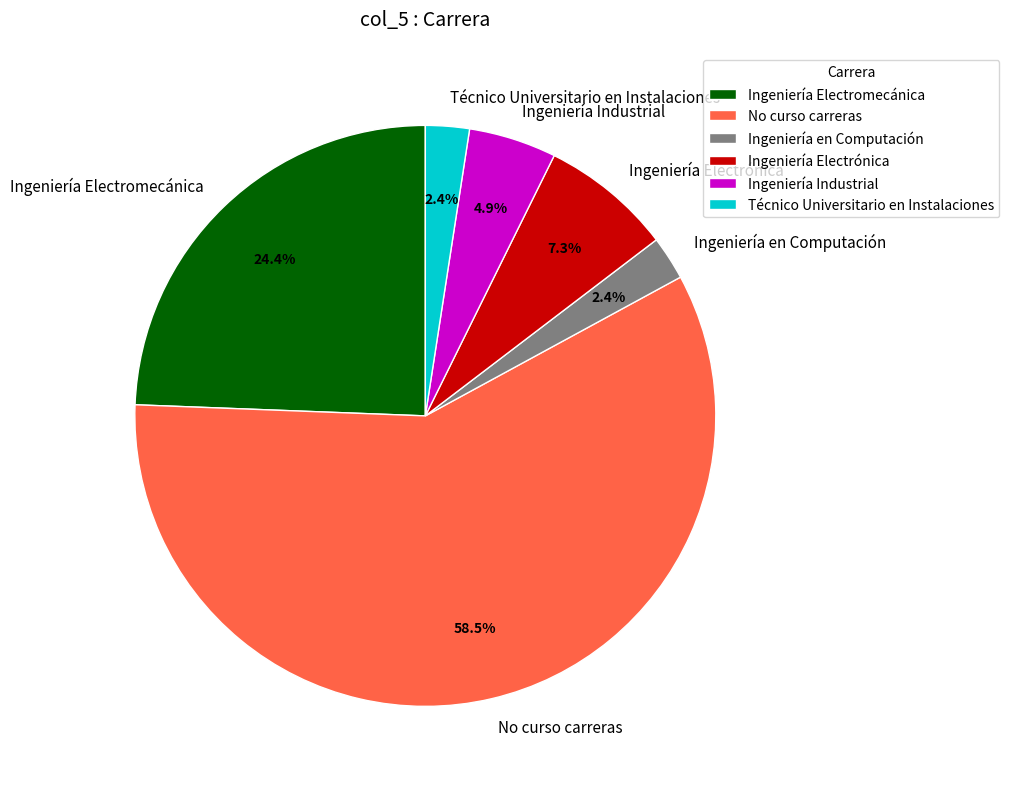

What is the largest slice in the pie chart?

No curso carreras